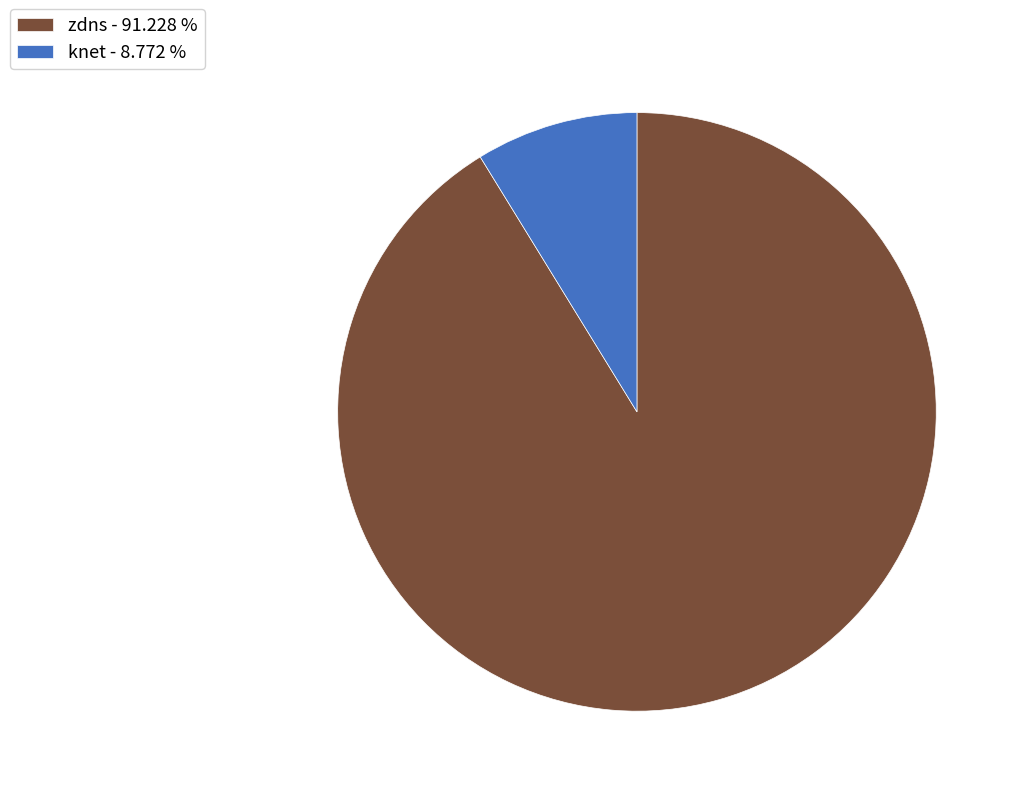

Between knet - 8.772 % and zdns - 91.228 %, which is larger?

zdns - 91.228 %